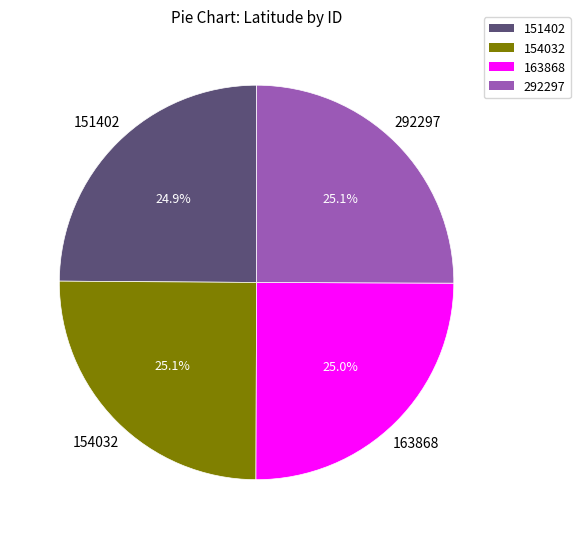

Count the number of slices in the pie.

4